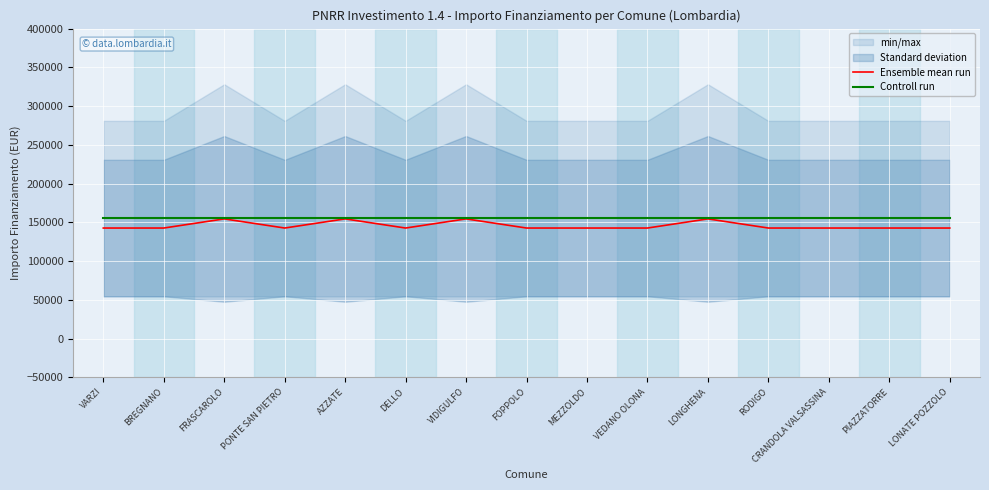

What is the sum of the Ensemble mean run values at FOPPOLO and FRASCAROLO?

297057